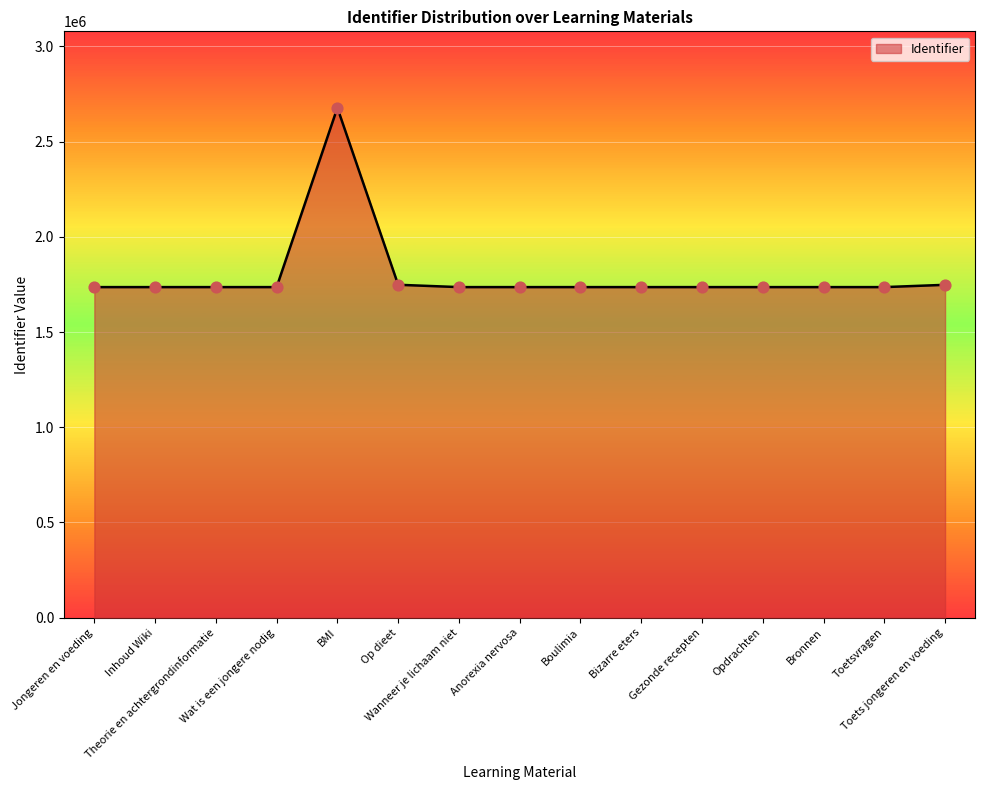

What is the change in value from Jongeren en voeding to Wat is een jongere nodig?

+23